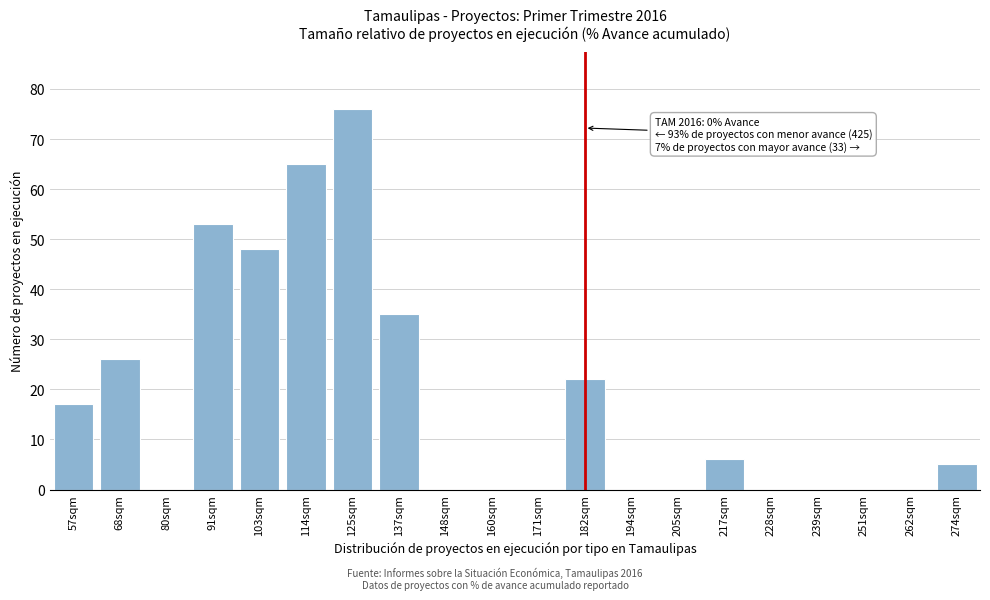

Reading right to left, list all the values displayed in this chart.

274sqm=5	262sqm=0	251sqm=0	239sqm=0	228sqm=0	217sqm=6	205sqm=0	194sqm=0	182sqm=22	171sqm=0	160sqm=0	148sqm=0	137sqm=35	125sqm=76	114sqm=65	103sqm=48	91sqm=53	80sqm=0	68sqm=26	57sqm=17